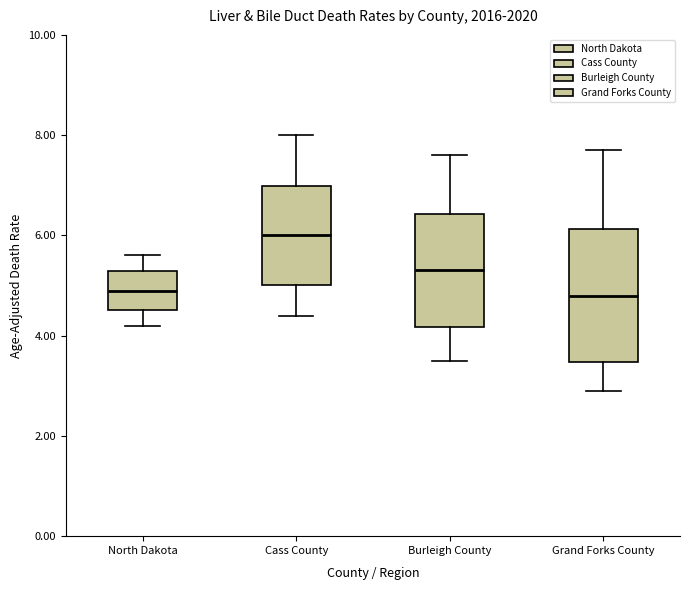

Reading left to right, transcribe this box plot: for each box, give where its median line is, the range the box spans, and where its two whiskers end, as read against the y-axis. The values are not printed on the chart, so give them approximately, as read against the axis.

North Dakota: median 5.0, box 4.6 to 5.2, whiskers 4.2 to 5.6
Cass County: median 6.0, box 5.0 to 7.0, whiskers 4.4 to 8.0
Burleigh County: median 5.4, box 4.2 to 6.4, whiskers 3.6 to 7.6
Grand Forks County: median 4.8, box 3.4 to 6.2, whiskers 3.0 to 7.8